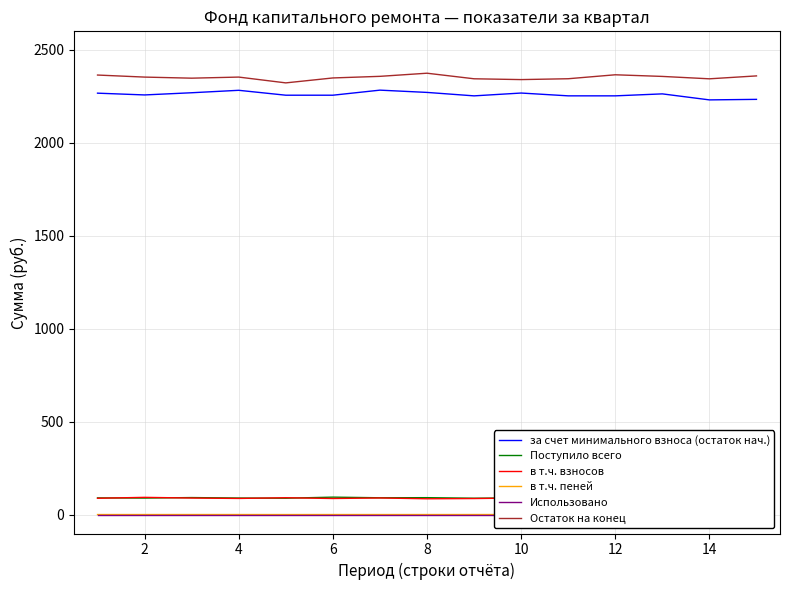

What is the lowest value of the Поступило всего series?

89.7